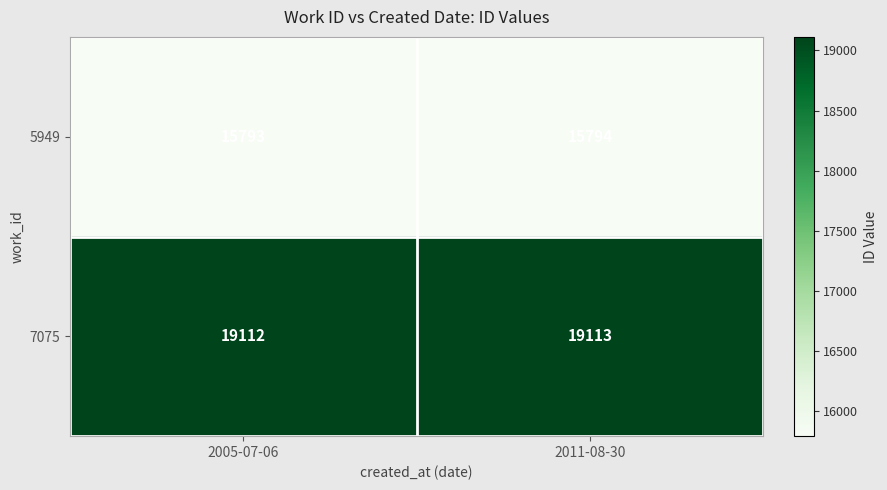

Which series has the largest total across all categories?

7075